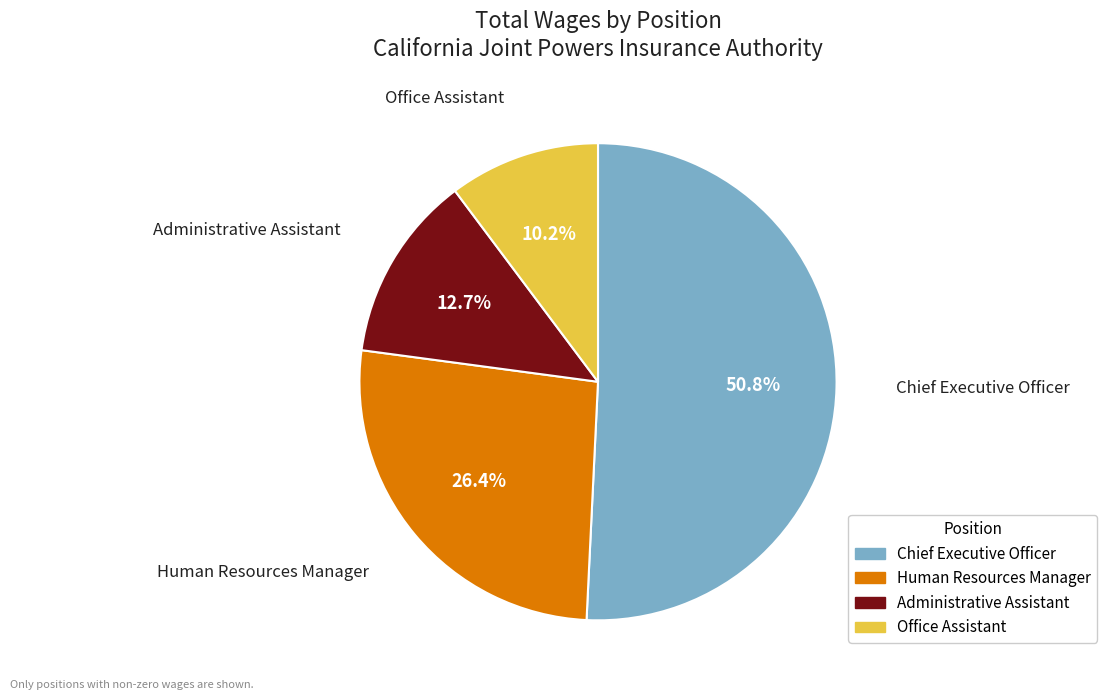

Do Office Assistant and Human Resources Manager together represent more than half of the pie?

No